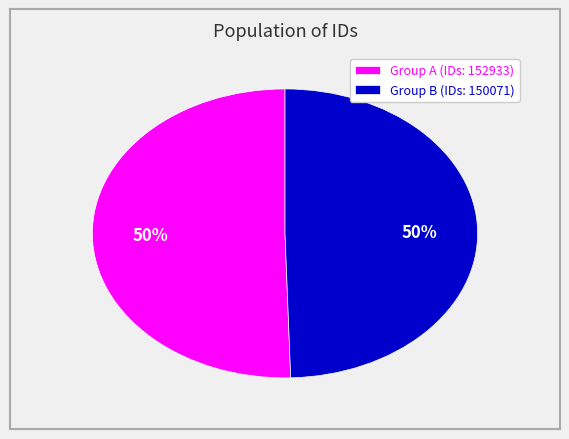

Approximately how many times larger is the value at Group B (IDs: 150071) compared to Group A (IDs: 152933)?

1.0